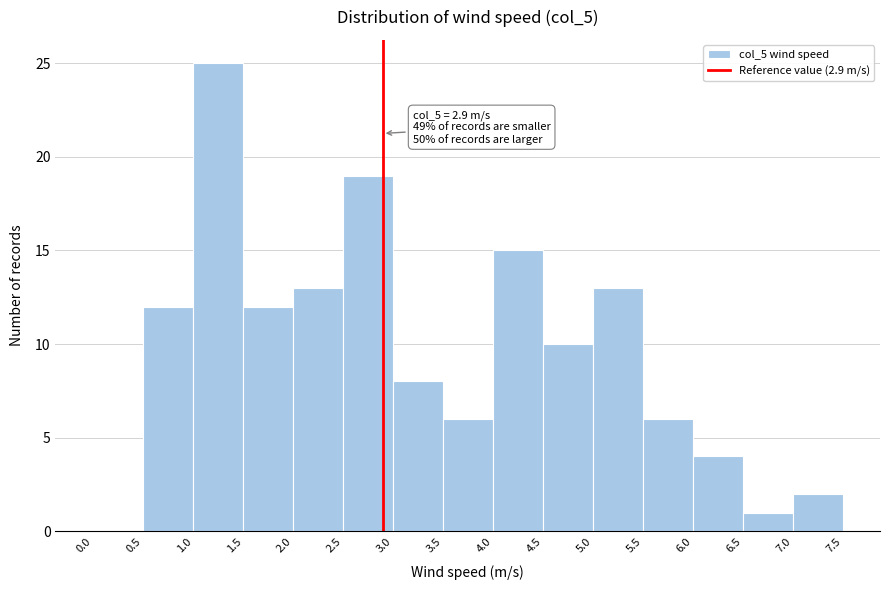

Over which range of the x-axis is the bar tallest?

1.0 to 1.5